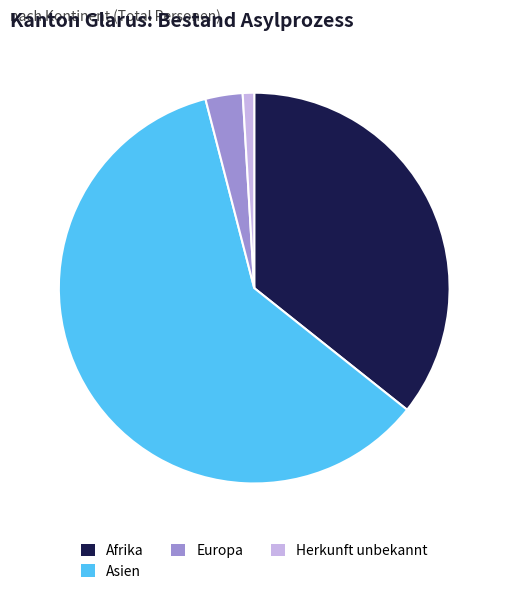

Between Asien and Herkunft unbekannt, which is larger?

Asien